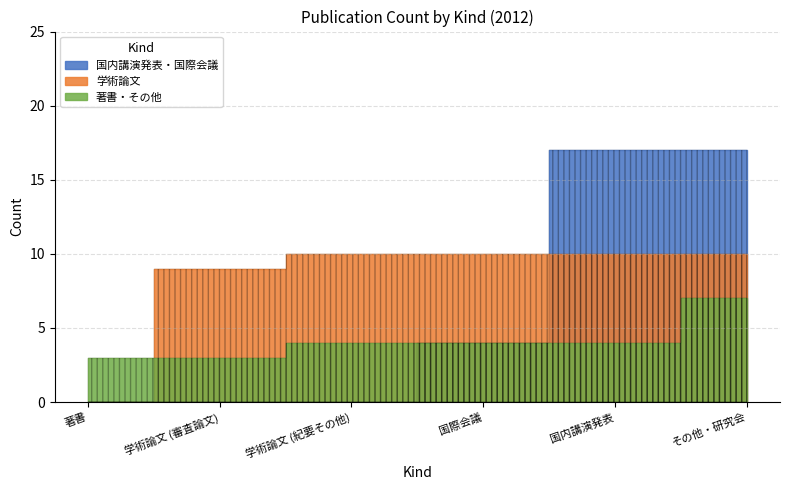

What is the label of the 5th point from the right?

学術論文 (審査論文)